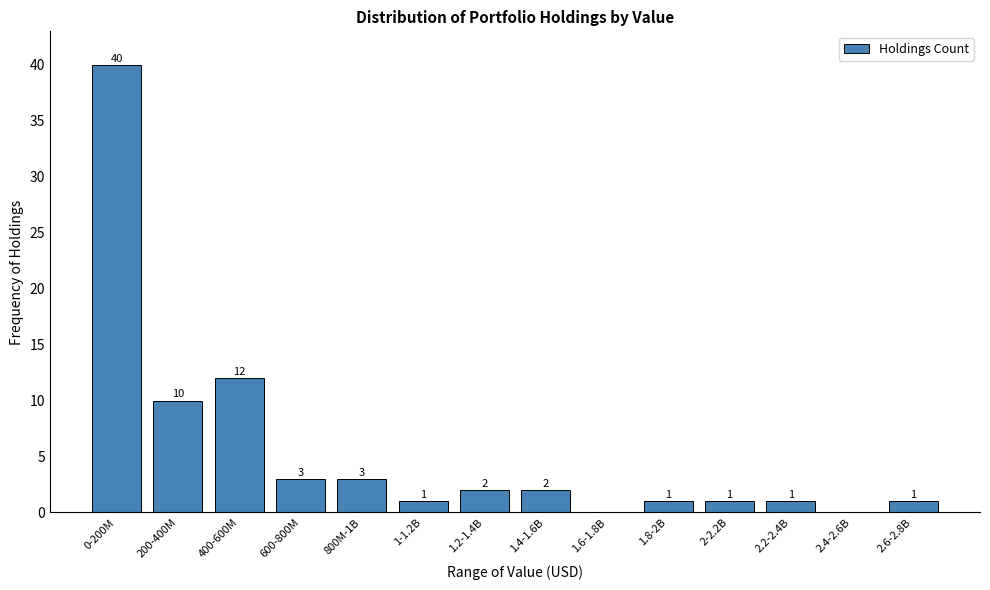

Reading right to left, what are all the values shown in this chart?

2.6-2.8B=1	2.4-2.6B=0	2.2-2.4B=1	2-2.2B=1	1.8-2B=1	1.6-1.8B=0	1.4-1.6B=2	1.2-1.4B=2	1-1.2B=1	800M-1B=3	600-800M=3	400-600M=12	200-400M=10	0-200M=40